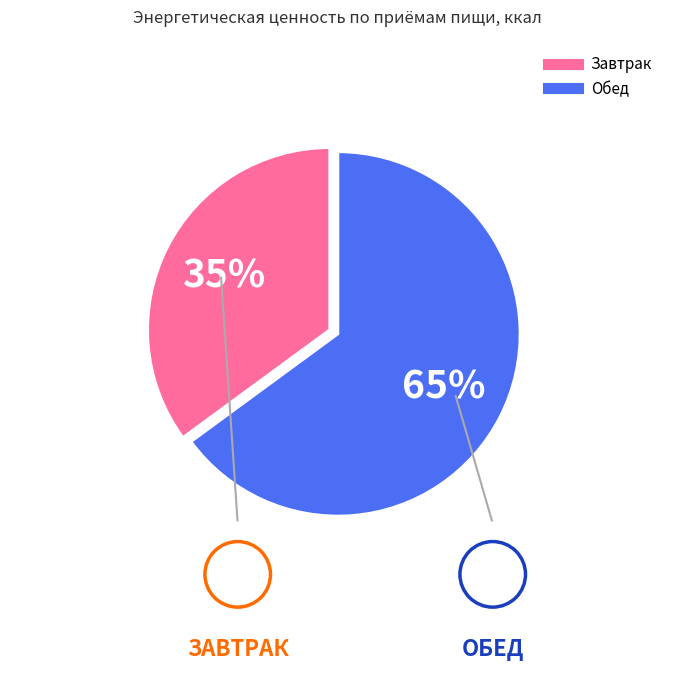

Is it true that Обед is 76% of the pie?

False